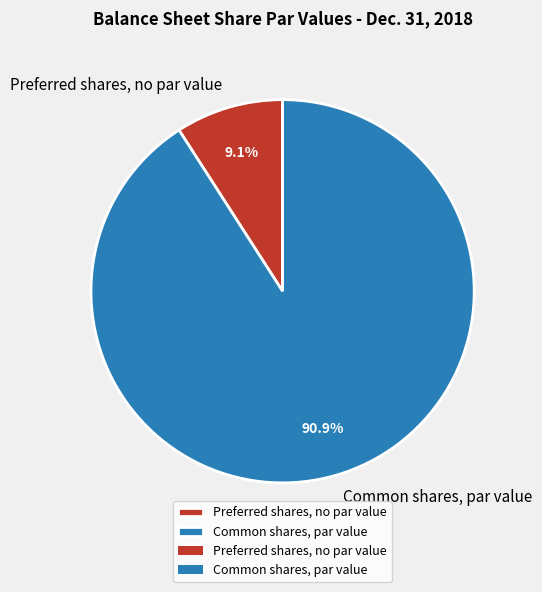

Rank the categories by value from highest to lowest.

Common shares, par value, Preferred shares, no par value